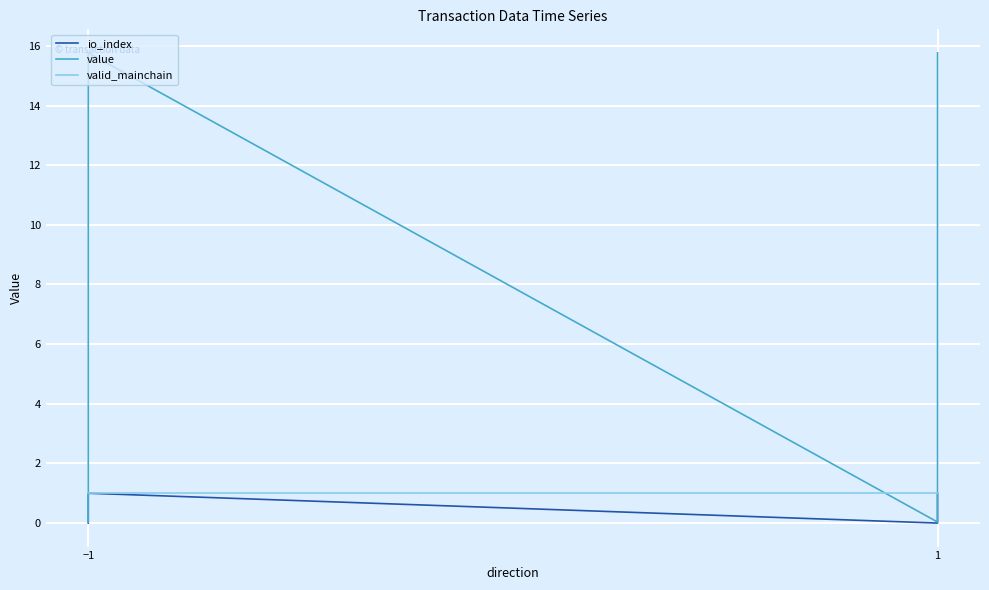

At how many categories does at least one series exceed 8?

2